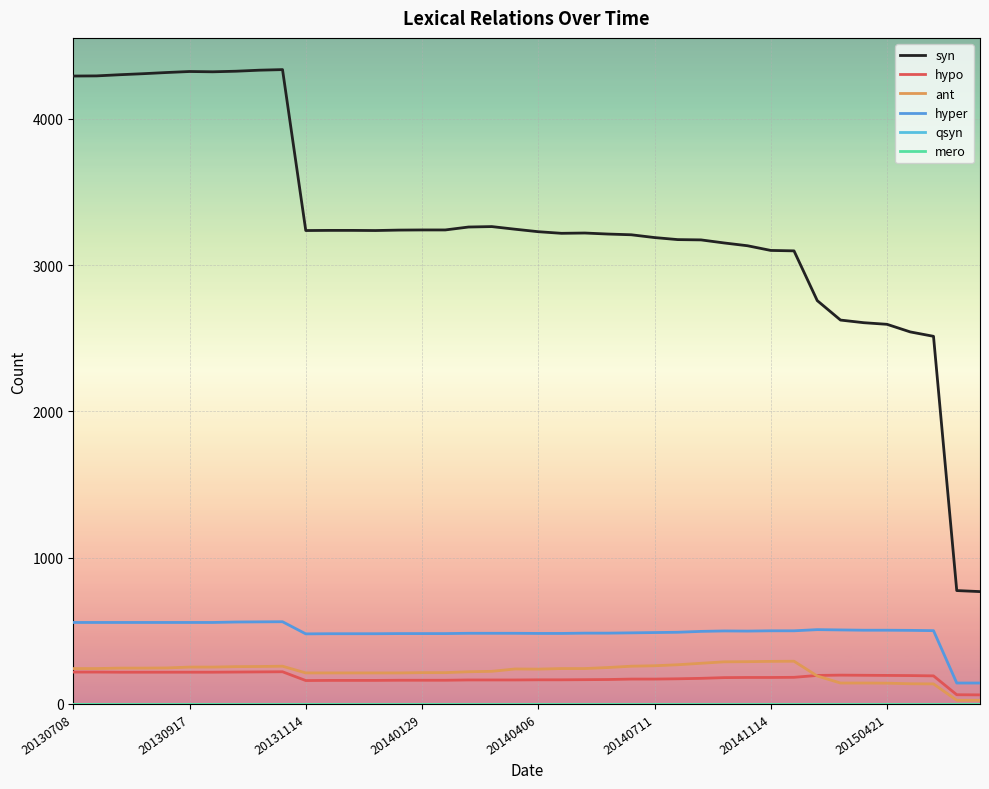

Does the chart have visible grid lines?

Yes